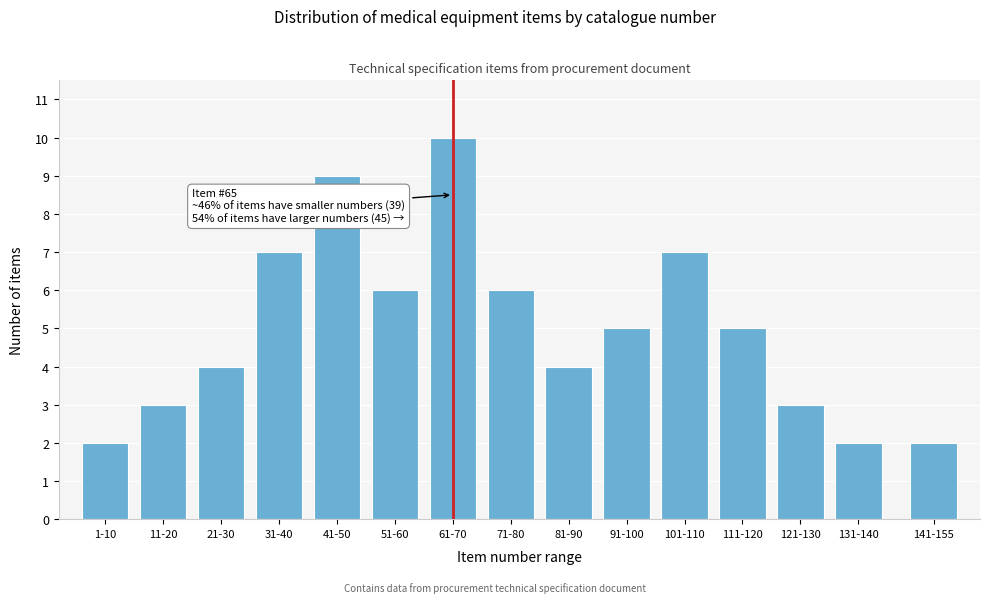

Reading right to left, list all the values displayed in this chart.

141-155=2	131-140=2	121-130=3	111-120=5	101-110=7	91-100=5	81-90=4	71-80=6	61-70=10	51-60=6	41-50=9	31-40=7	21-30=4	11-20=3	1-10=2